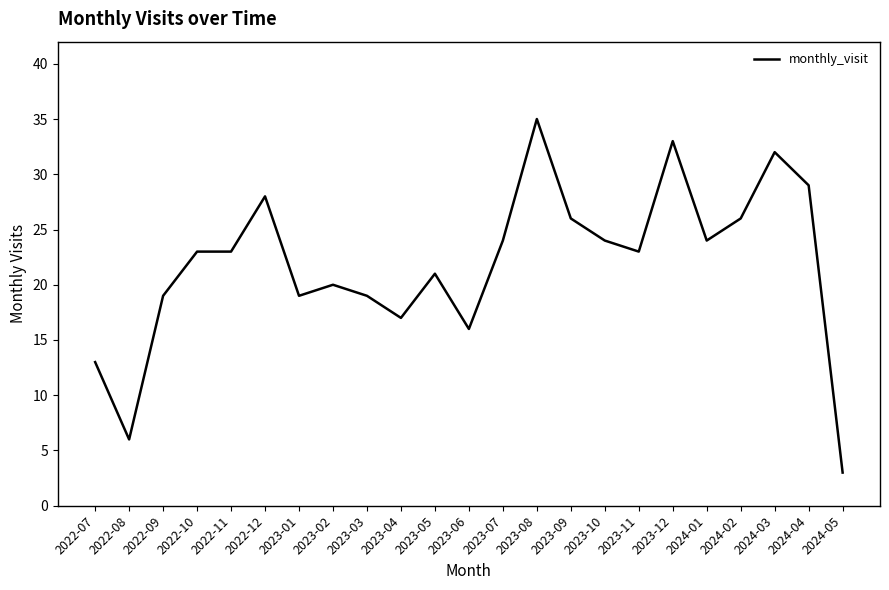

Approximately how many times larger is the value at 2023-10 compared to 2024-05?

8.0